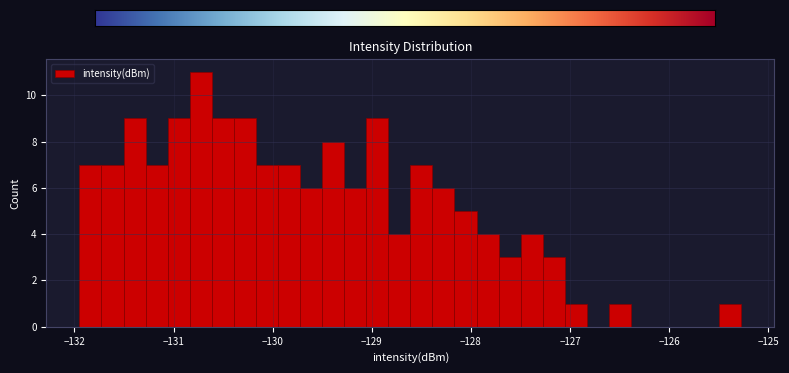

Around what value on the x-axis is the tallest bar? Give the approximate position of its centre, as read against the axis.

-130.7